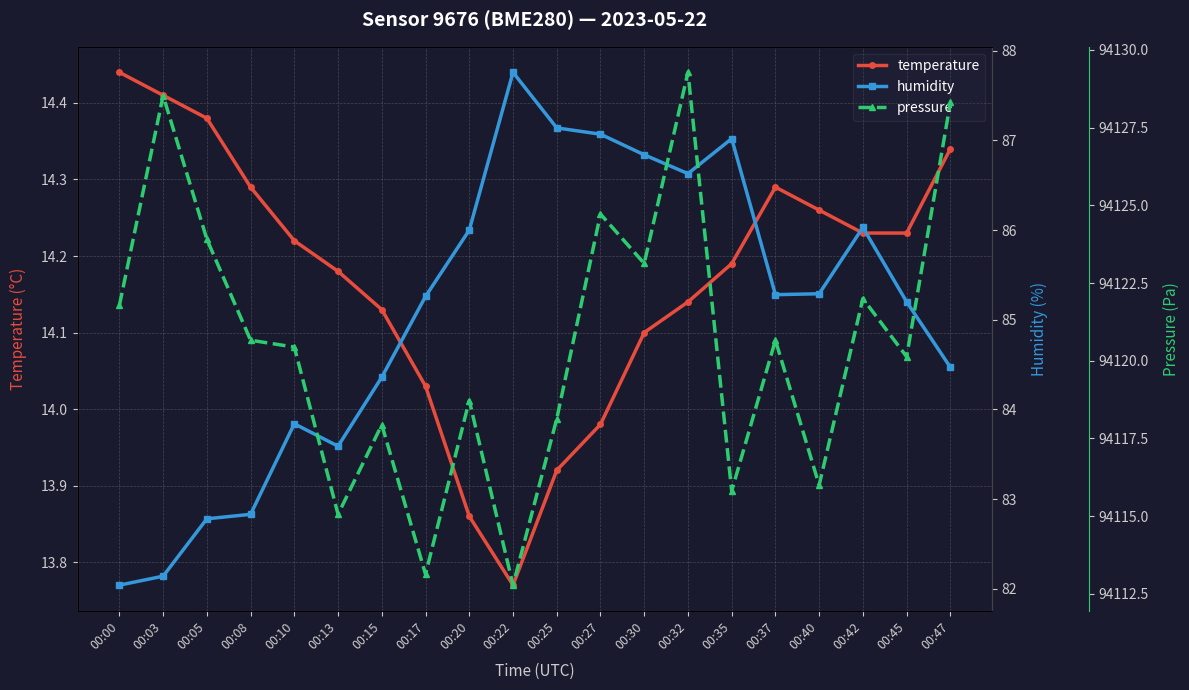

What is the difference between the maximum and minimum values in the temperature series?

0.7